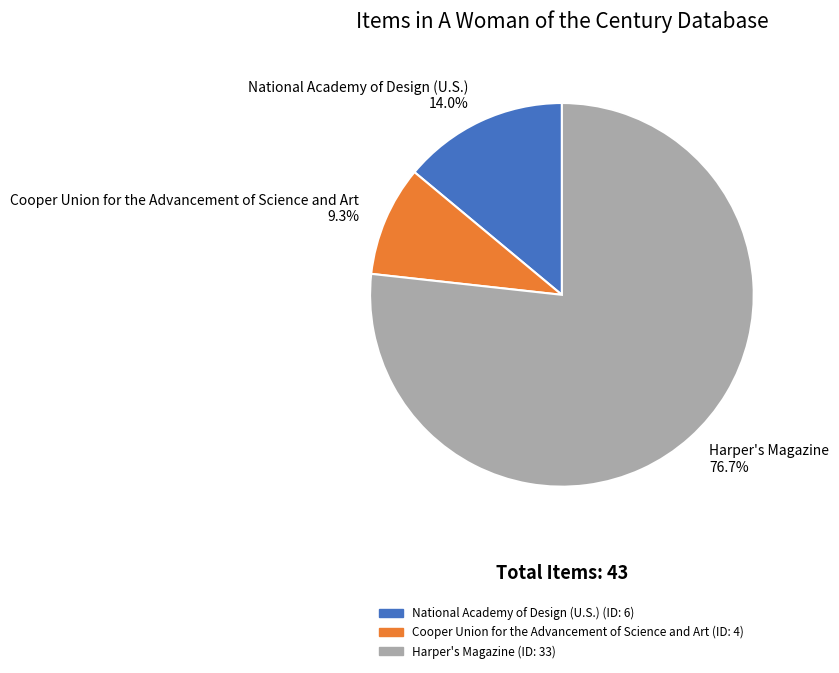

True or false: National Academy of Design (U.S.) accounts for 27% of the total.

False